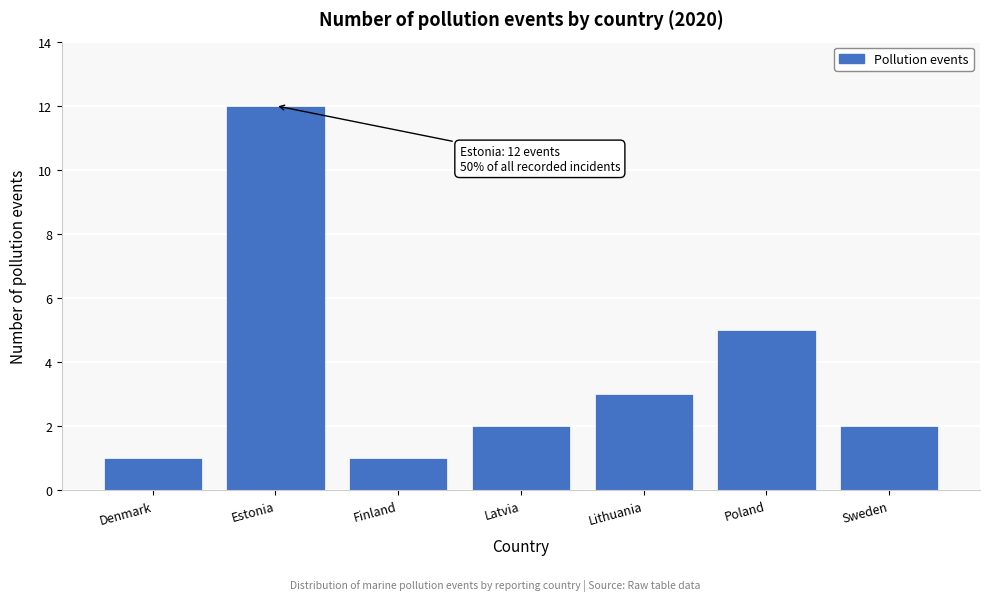

Reading left to right, what are all the values shown in this chart?

1	12	1	2	3	5	2